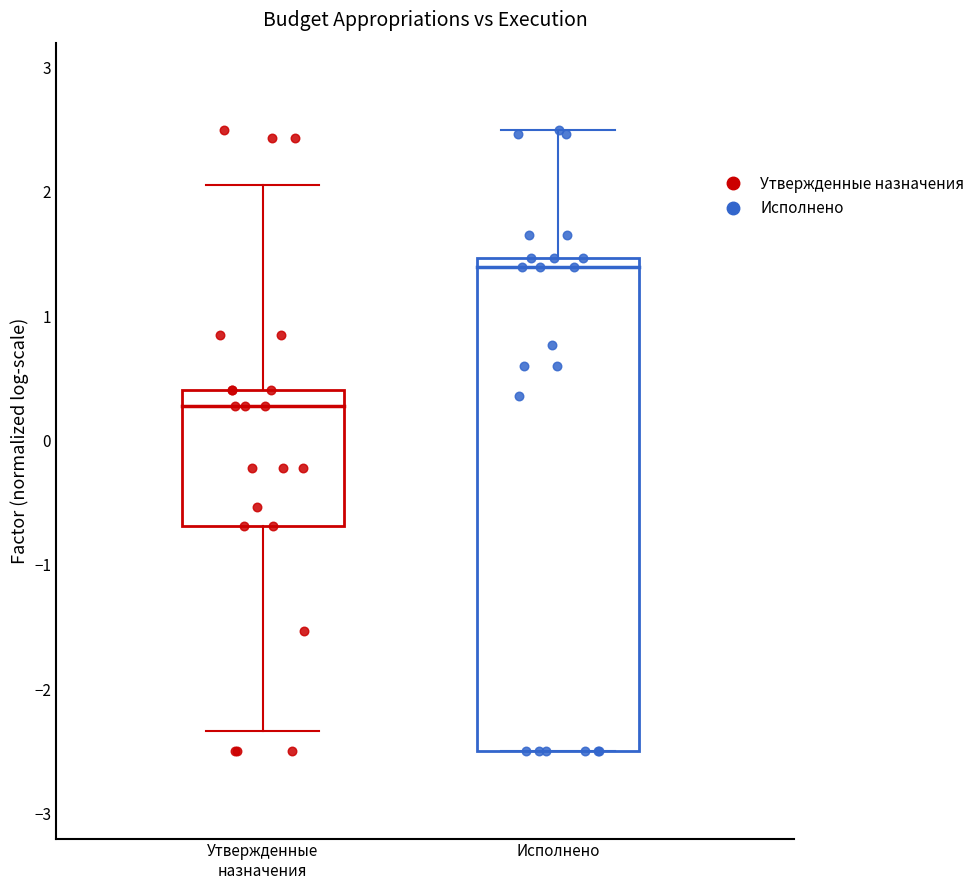

What are all the series names shown in the legend?

Утвержденные назначения, Исполнено